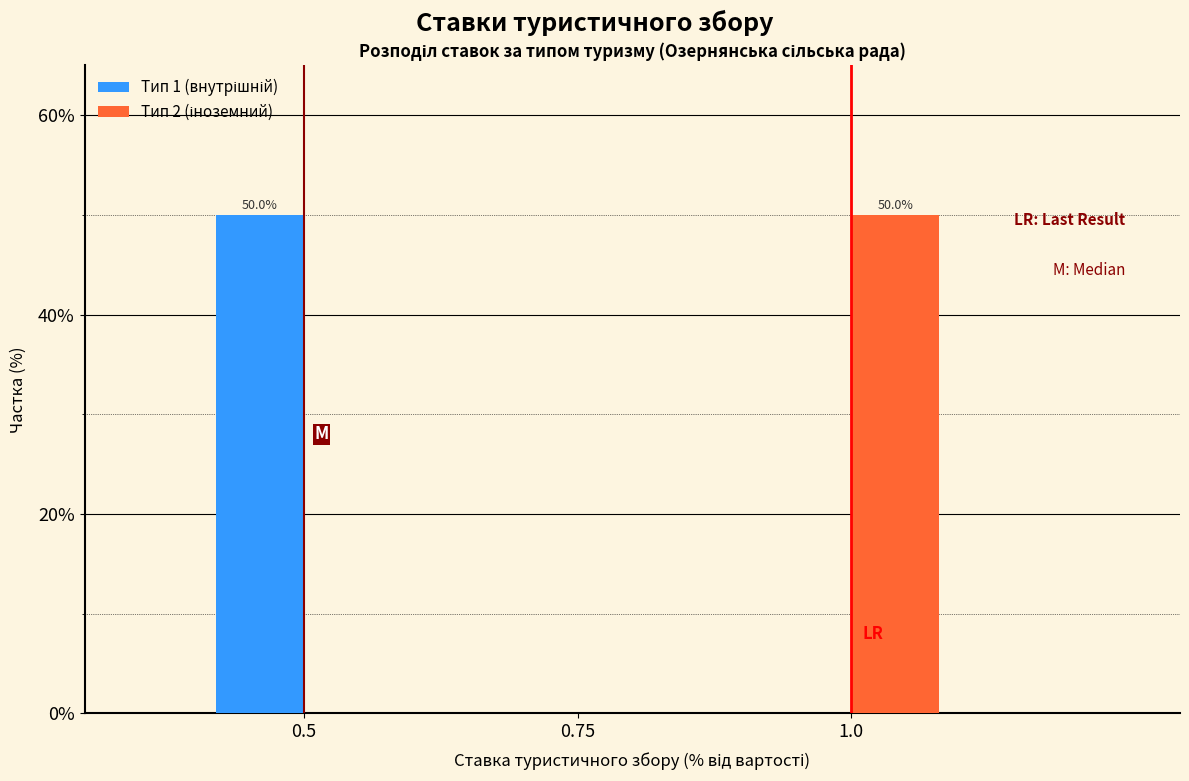

What is the total value across all series at 1.0?

50